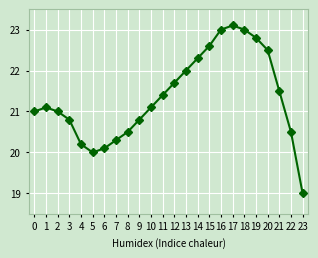

What is the sum of the values at 4 and 3?

41.0